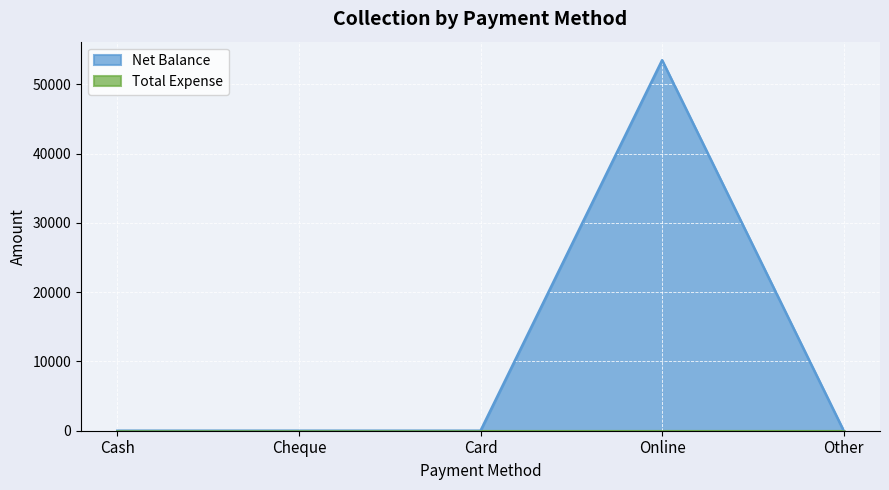

What is the maximum value shown in the chart?

53500